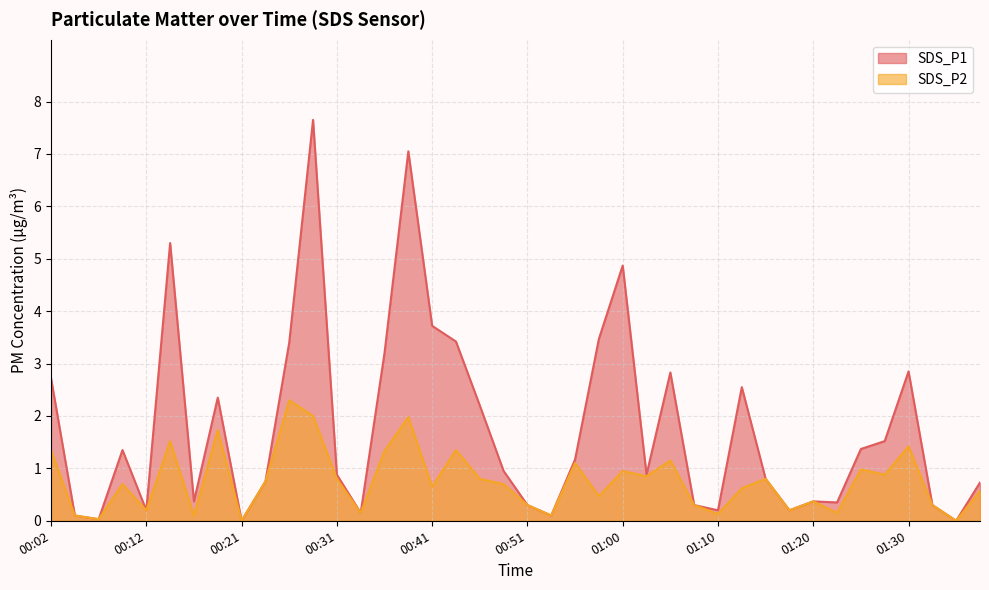

True or false: SDS_P1 and SDS_P2 cross at least once.

False